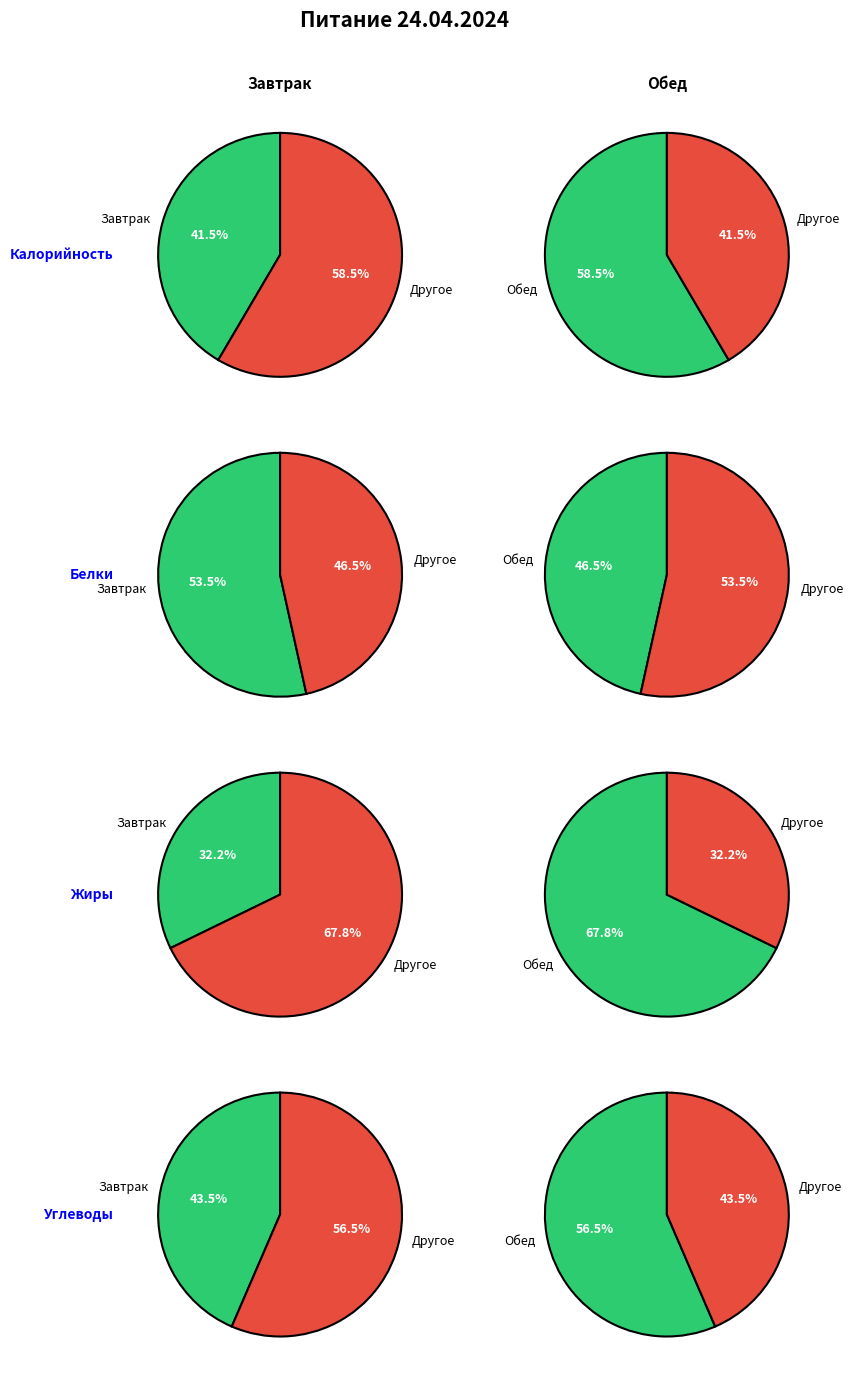

Does 1 represent more than half of the total?

Yes